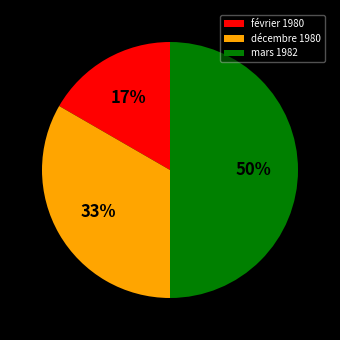

Is it true that février 1980 is 10% of the pie?

False